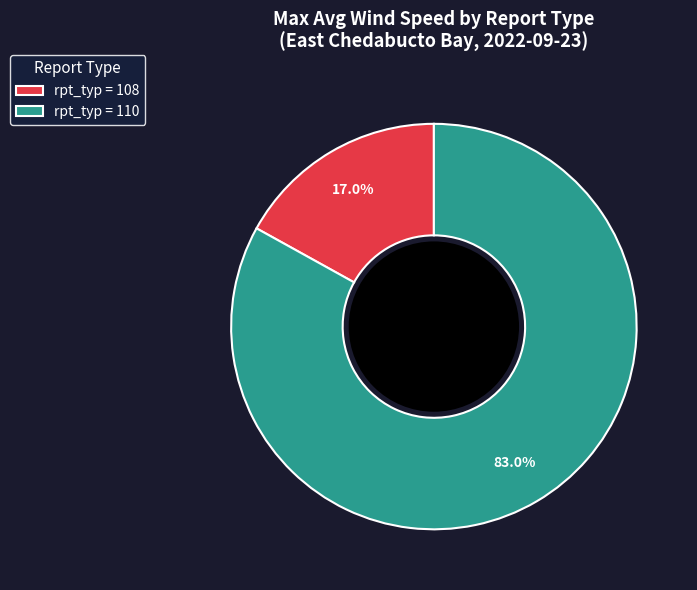

Does any single category account for the majority?

Yes